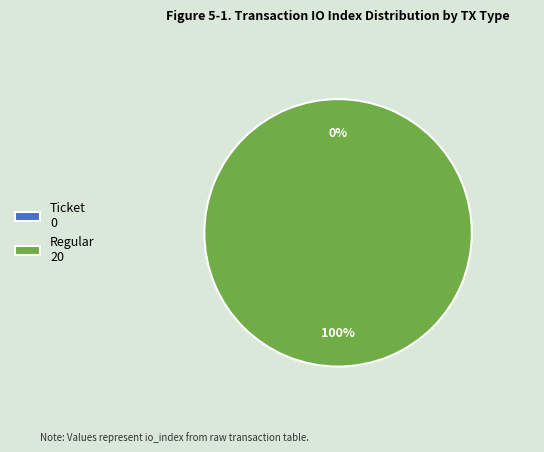

How many segments does this pie chart have?

2